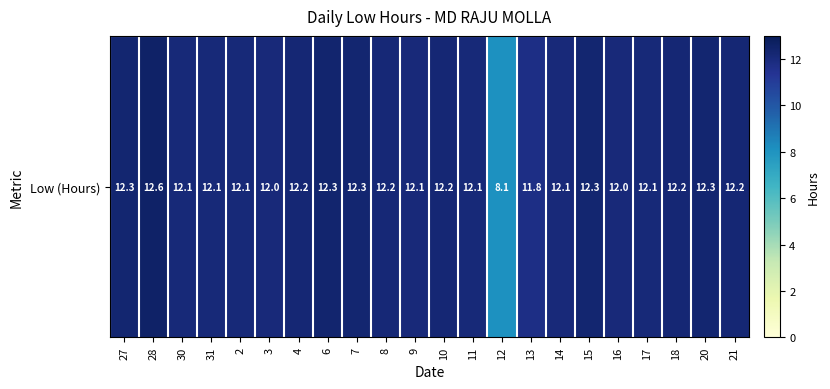

How many values are below 12?

2